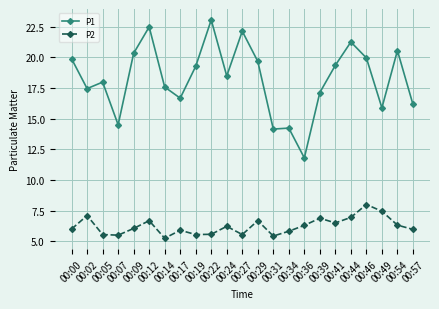

True or false: P1 and P2 cross at least once.

False